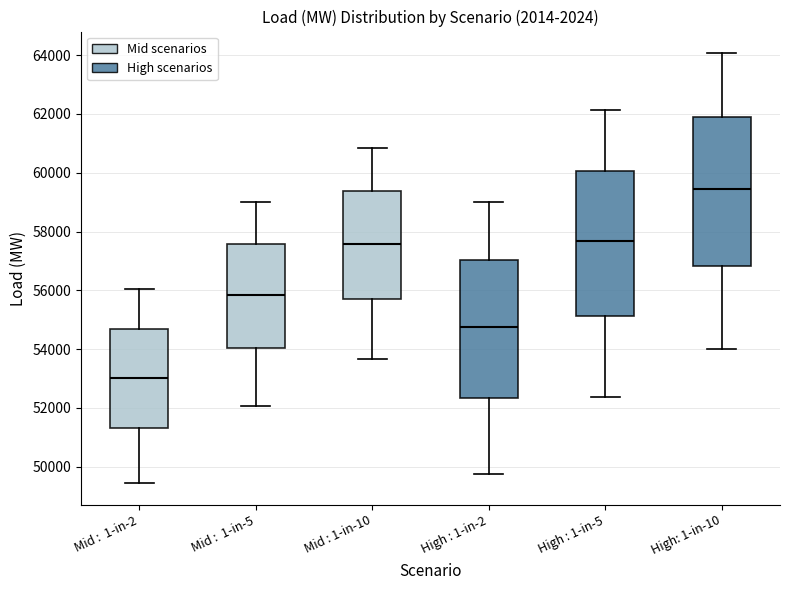

Reading left to right, transcribe this box plot: for each box, give where its median line is, the range the box spans, and where its two whiskers end, as read against the y-axis. The values are not printed on the chart, so give them approximately, as read against the axis.

Mid : 1-in-2: median 53000, box 51400 to 54600, whiskers 49400 to 56000
Mid : 1-in-5: median 55800, box 54000 to 57600, whiskers 52000 to 59000
Mid : 1-in-10: median 57600, box 55800 to 59400, whiskers 53600 to 60800
High : 1-in-2: median 54800, box 52400 to 57000, whiskers 49800 to 59000
High : 1-in-5: median 57600, box 55200 to 60000, whiskers 52400 to 62200
High: 1-in-10: median 59400, box 56800 to 62000, whiskers 54000 to 64000